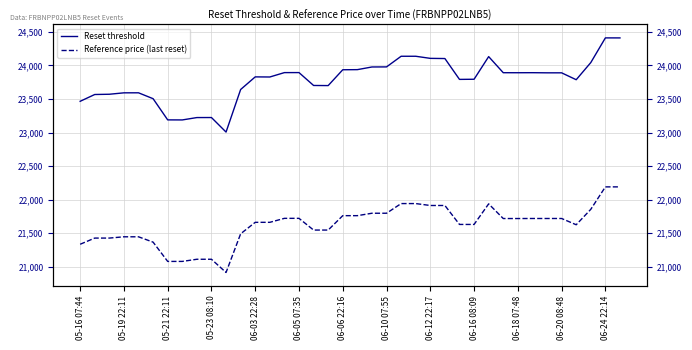

How many data points does each series have?

38